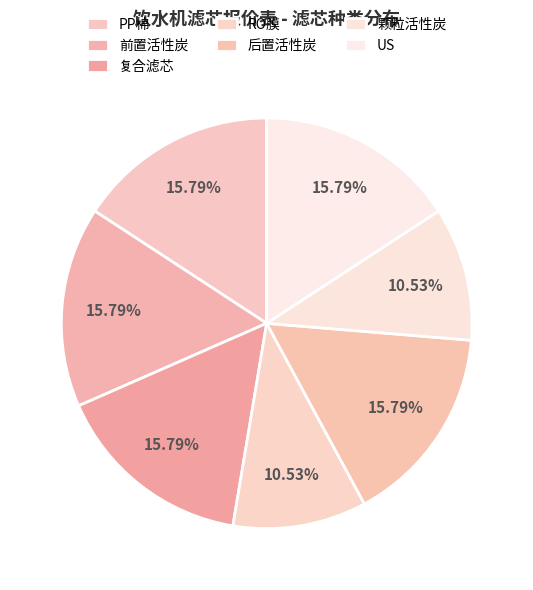

Which category has the biggest portion of the pie?

PP棉